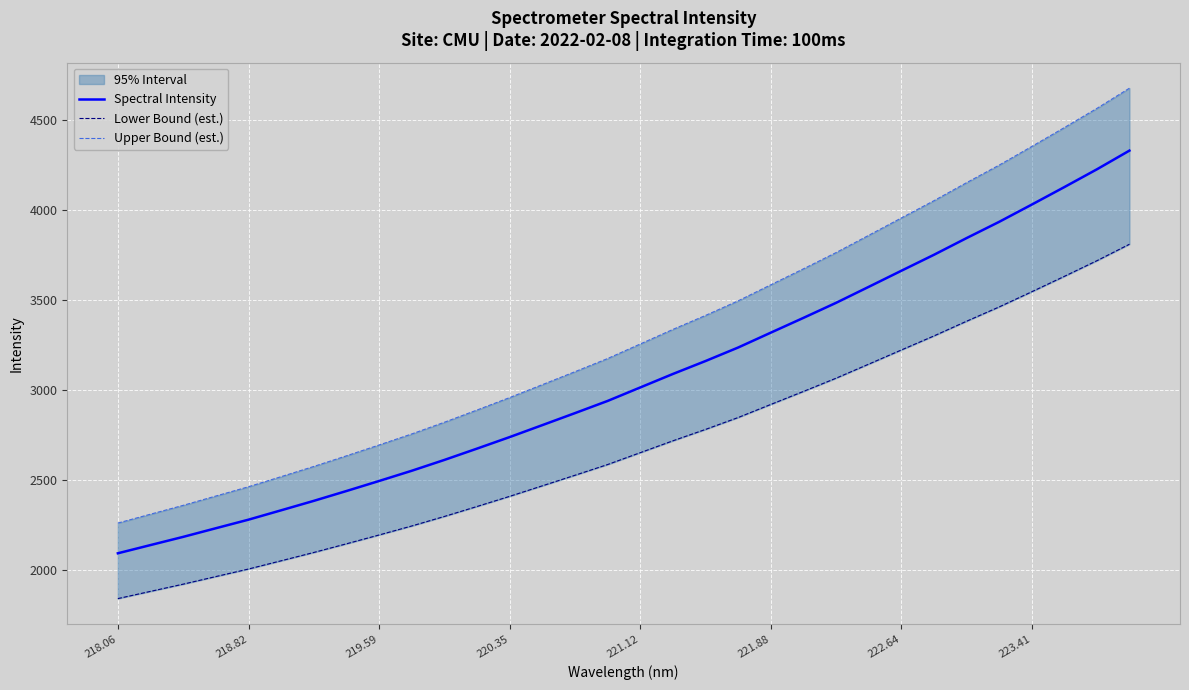

What is the lowest value of the Spectral Intensity series?

2095.3